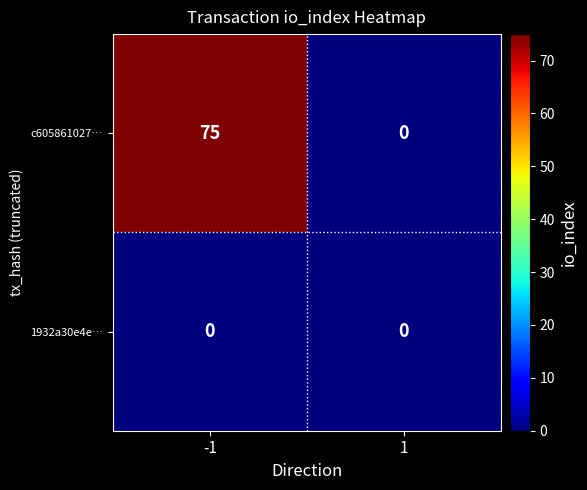

Which series has the largest total across all categories?

c605861027…